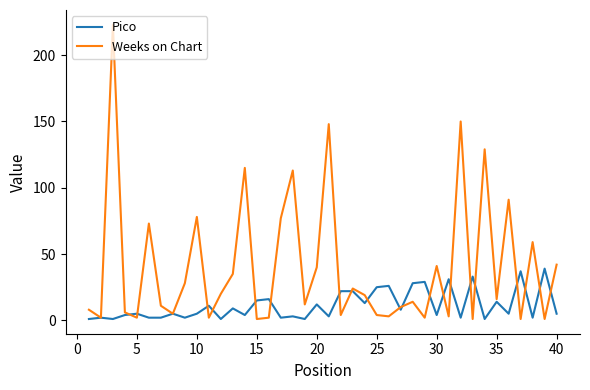

What are all the series names shown in the legend?

Pico, Weeks on Chart